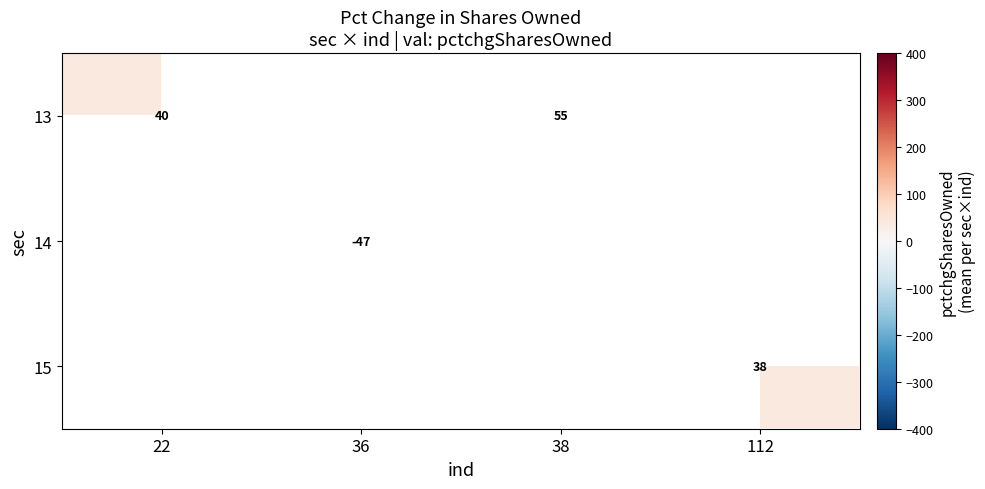

How many data points in 13 are above 55?

1